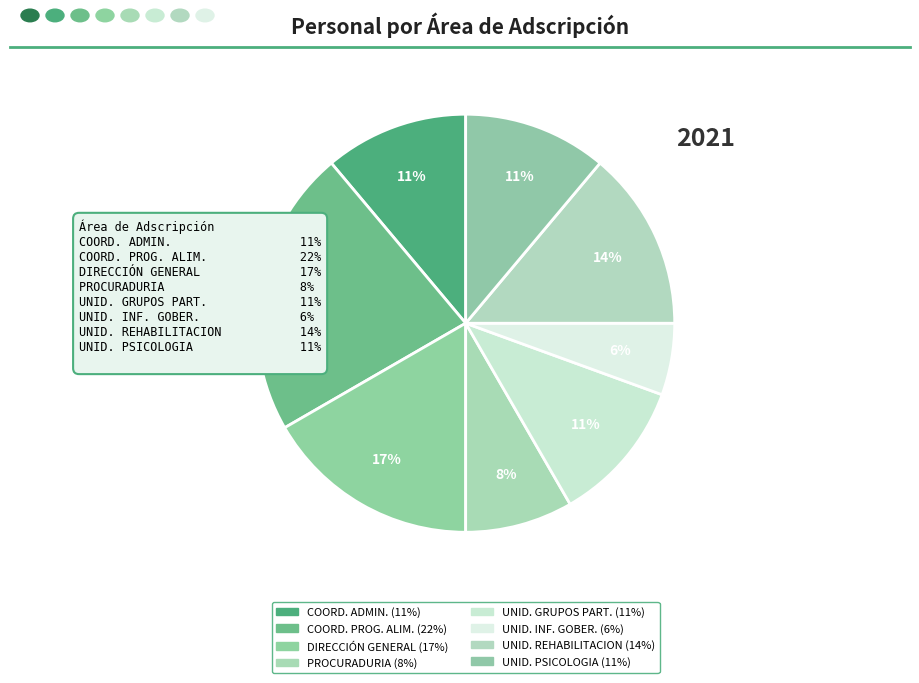

How many slices are in this pie chart?

8